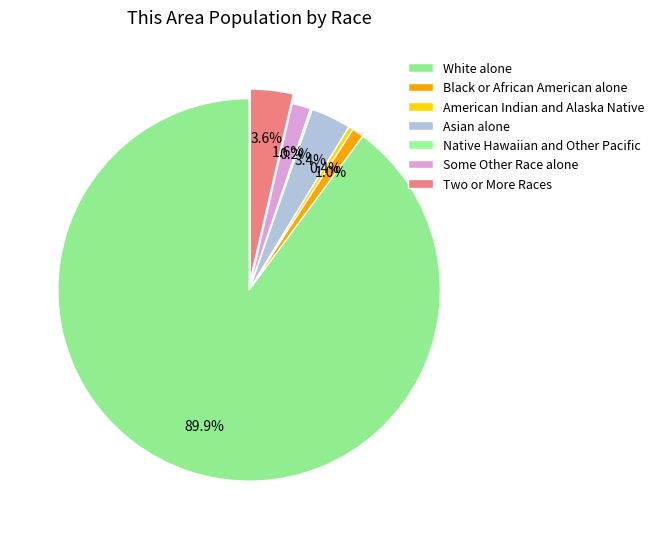

Which has a higher value, Asian alone or Black or African American alone?

Asian alone